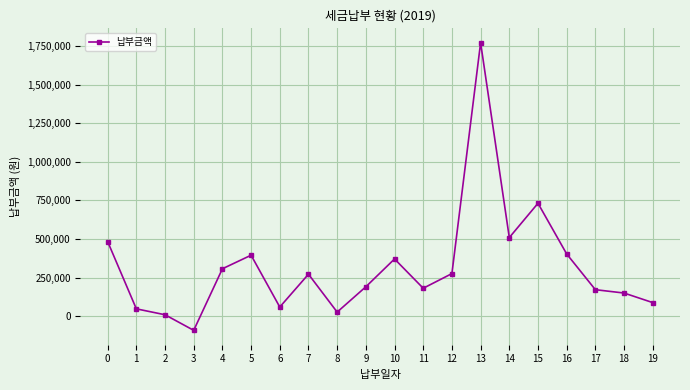

Which label corresponds to the smallest value in the chart?

3